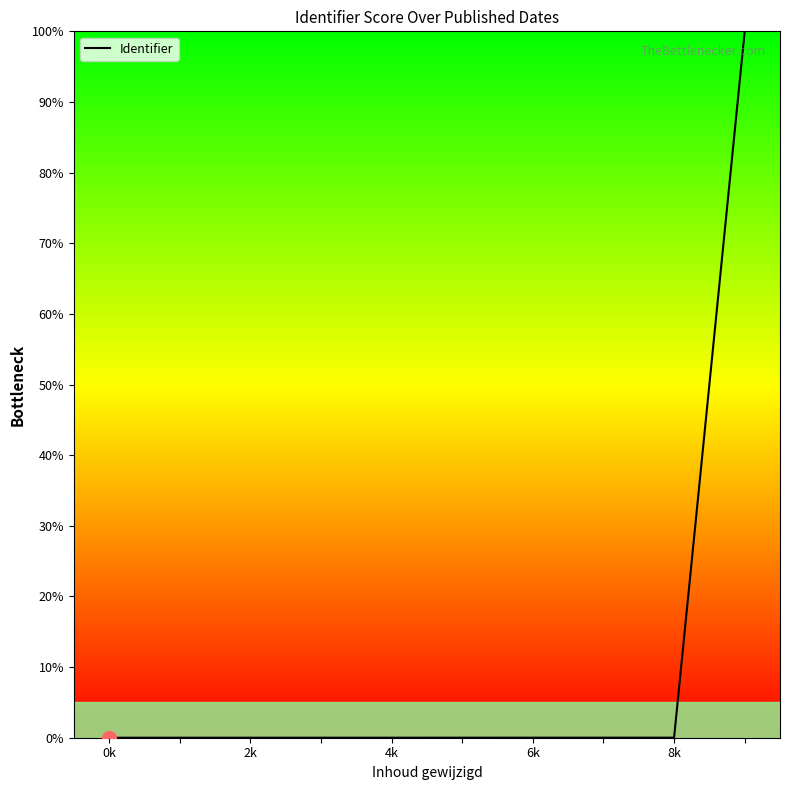

What is the difference between the maximum and minimum values?

100.0